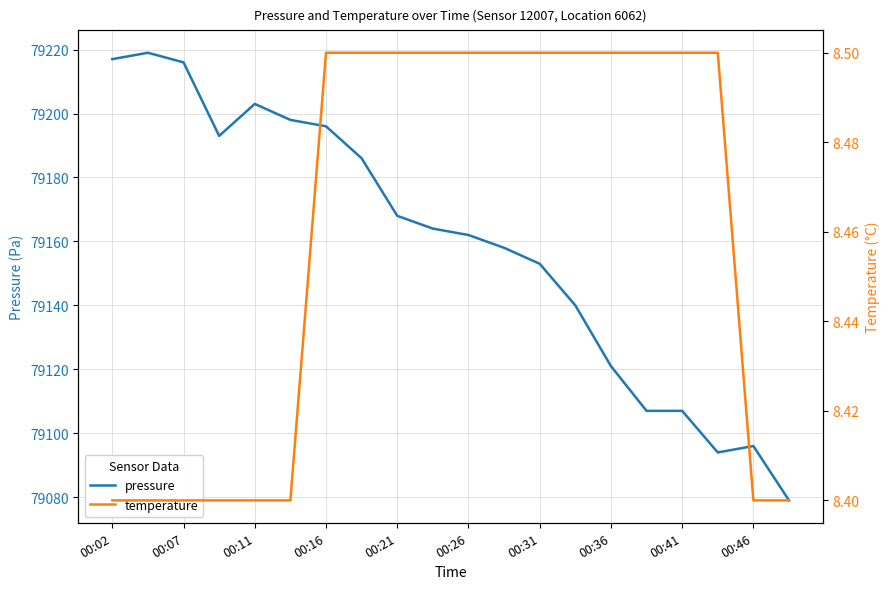

Which series has the largest range (max minus min)?

pressure